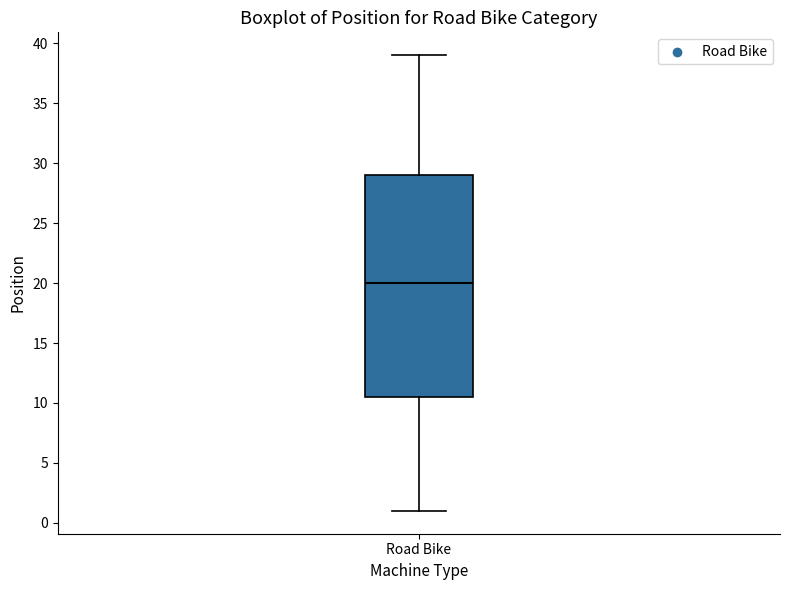

Read this box plot against the y-axis: the position of the median line, the range covered by the box, and the ends of both whiskers. The values are not printed on the chart, so give them approximately, as read against the axis.

median 20.0, box 10.5 to 29.0, whiskers 1.0 to 39.0